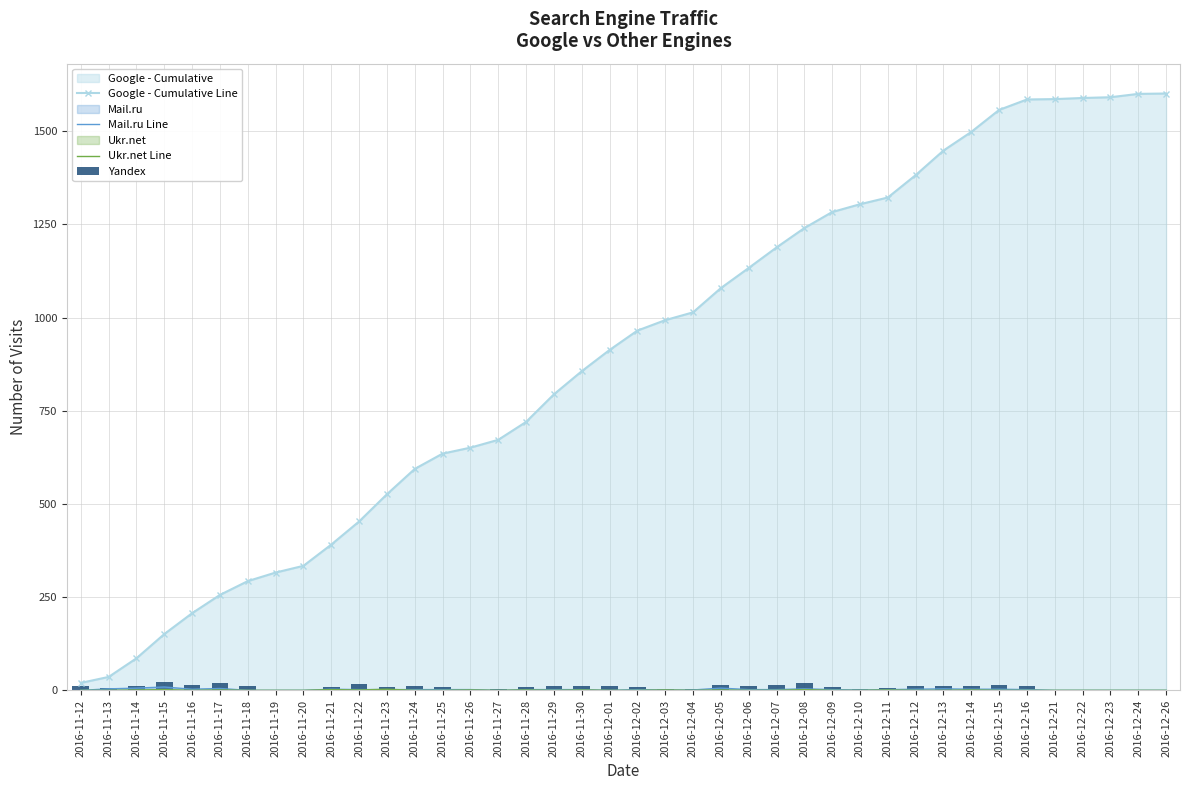

At which label does Yandex first exceed 11?

2016-11-14